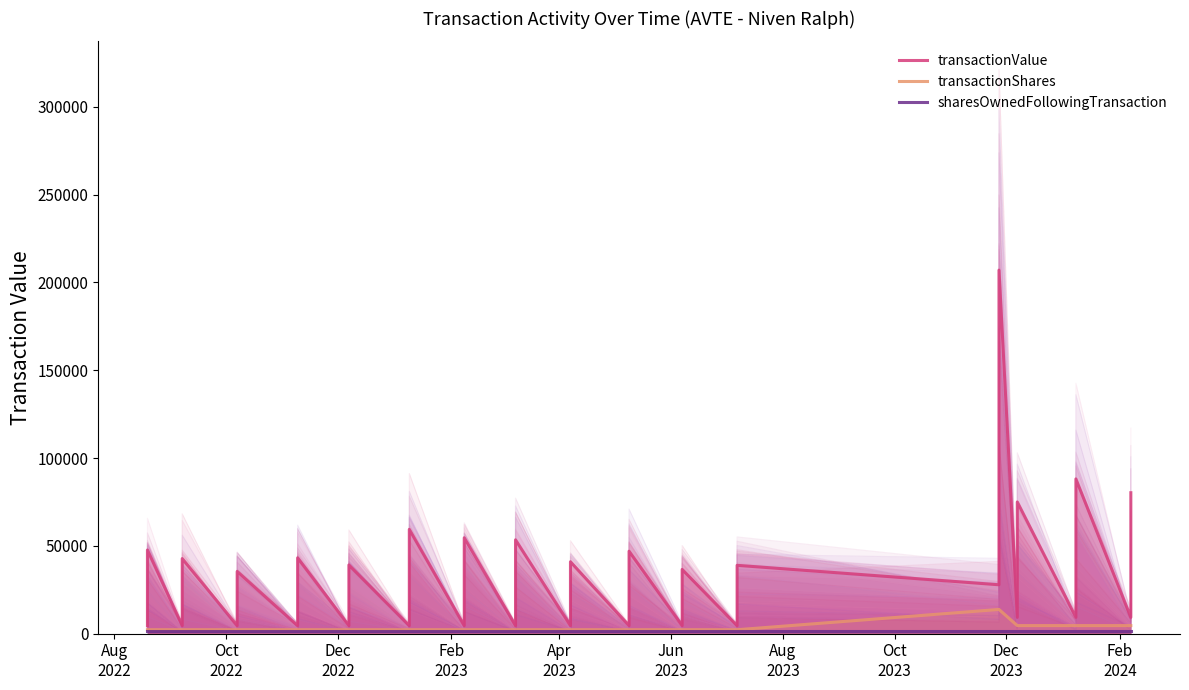

True or false: transactionValue has a value of 1640 at 22.

False